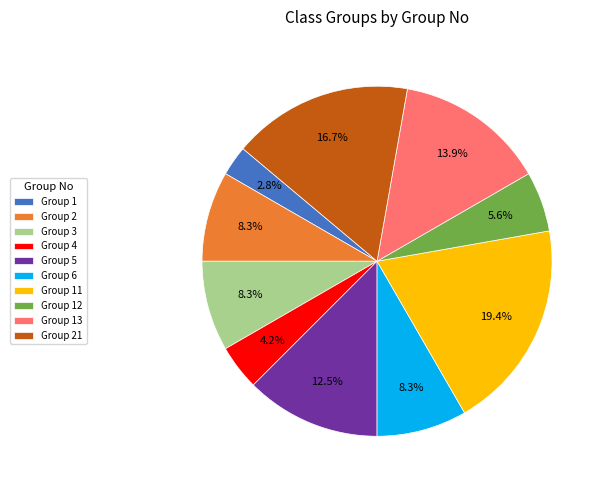

Count the number of slices in the pie.

10